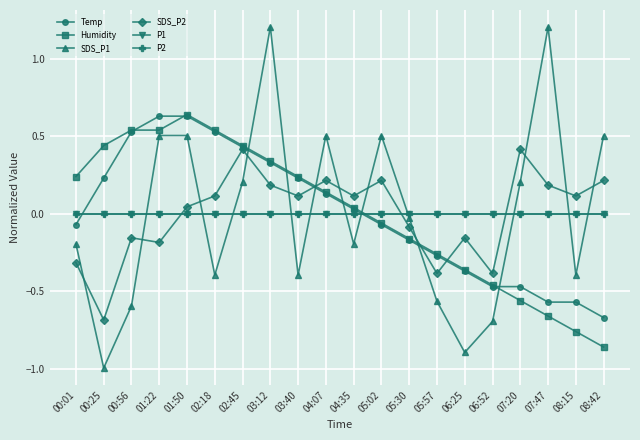

At how many categories does at least one series exceed 0?

20